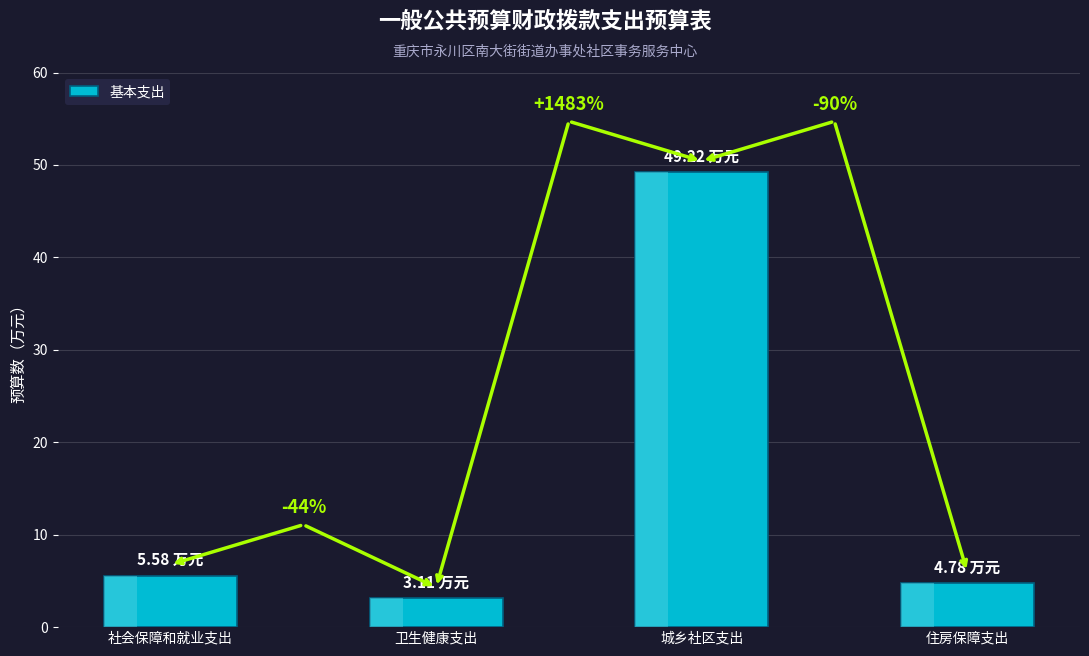

Does the chart contain any negative values?

No